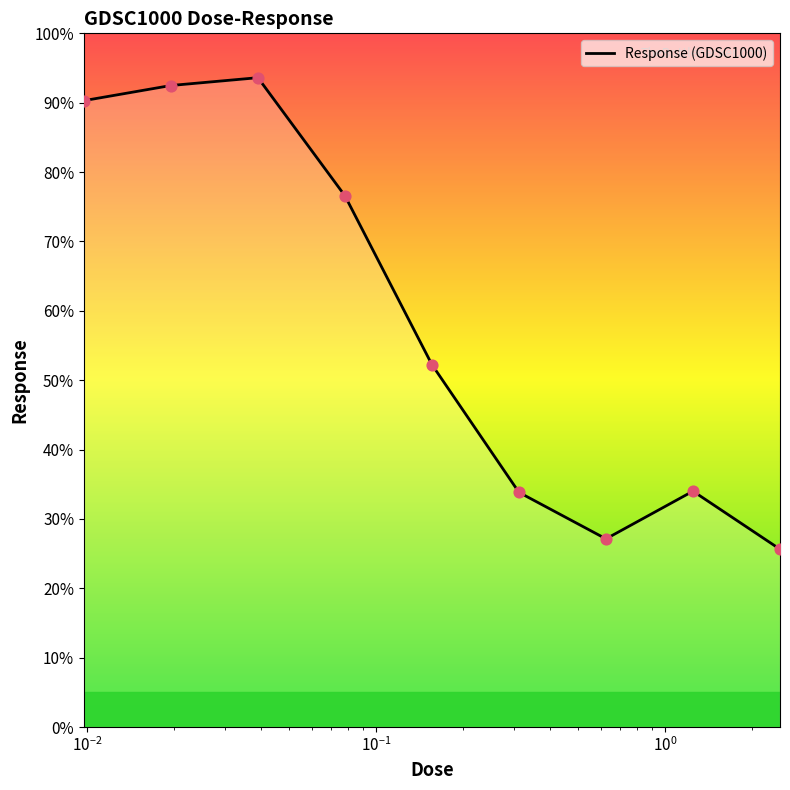

What is the maximum value shown in the chart?

93.6